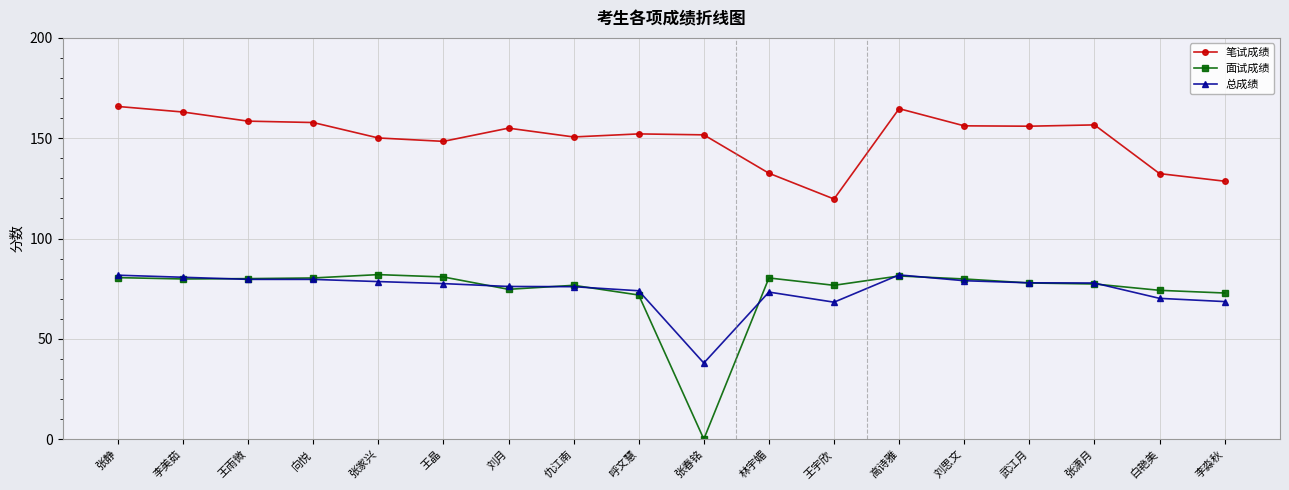

What is the label of the 18th point from the left?

李淼秋